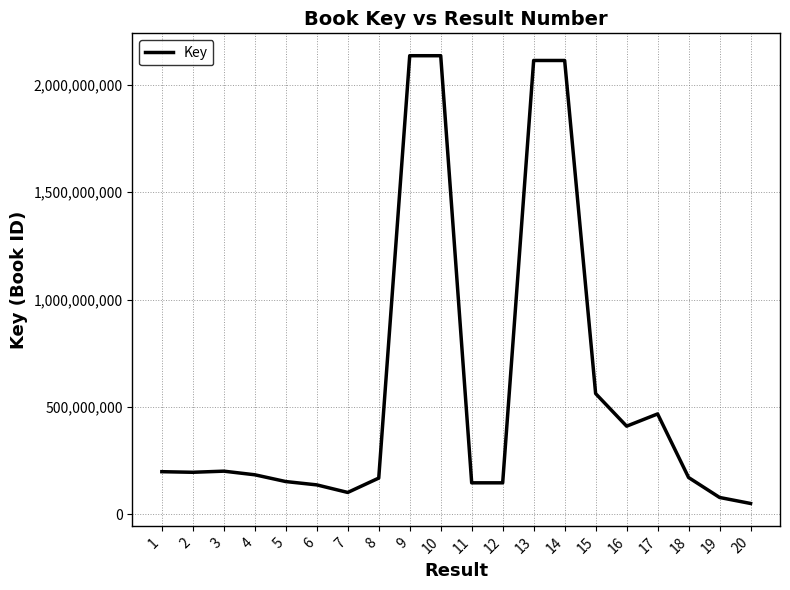

Where is the data nearest to the value 1092877415?

15